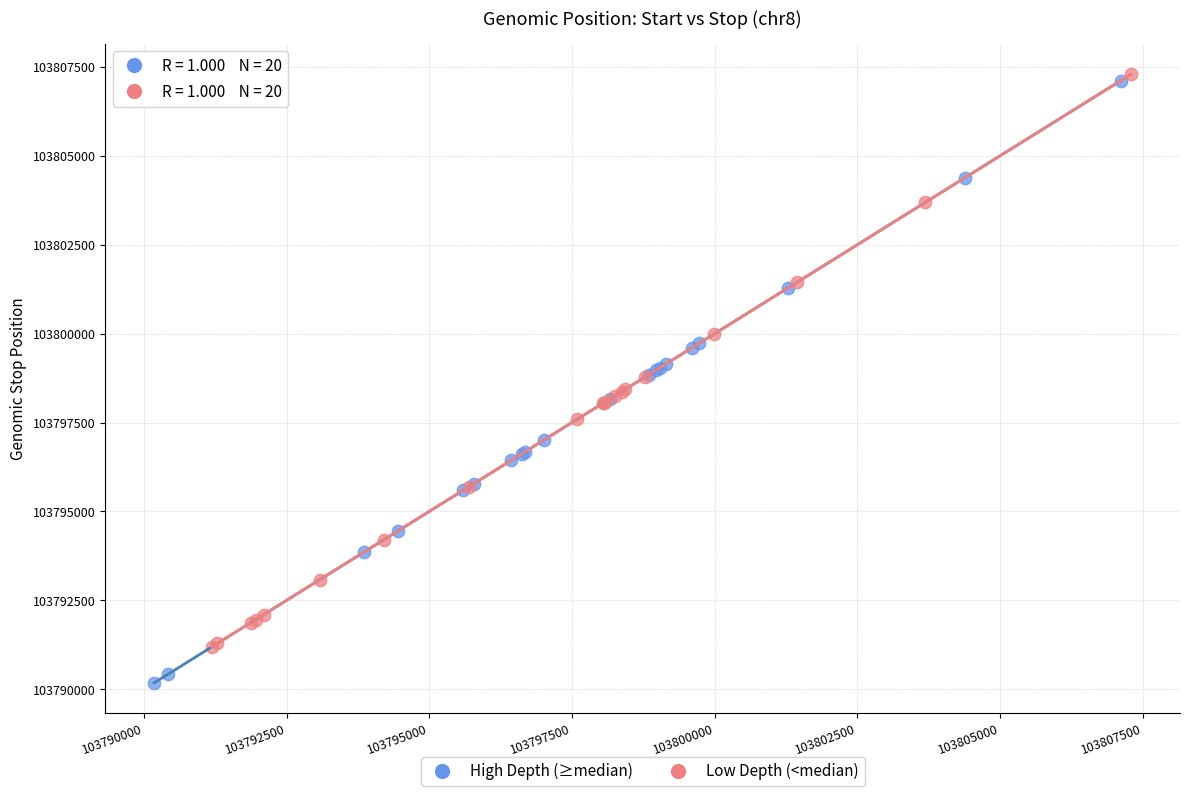

Which series reaches the minimum Y coordinate?

High Depth (≥median)